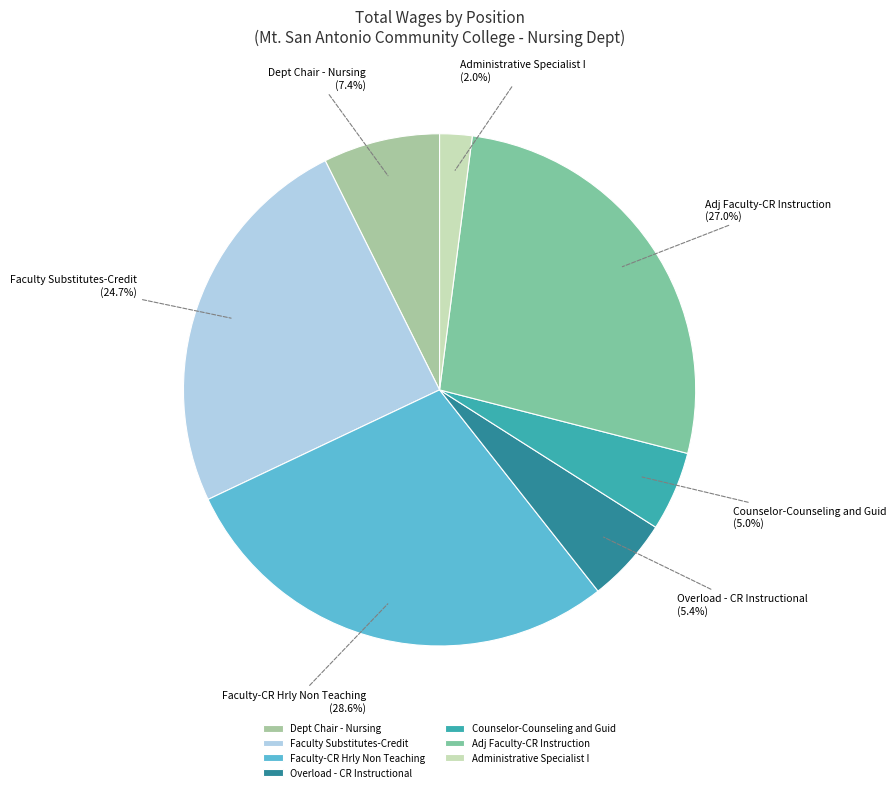

Which has a higher value, Adj Faculty-CR Instruction or Faculty Substitutes-Credit?

Adj Faculty-CR Instruction